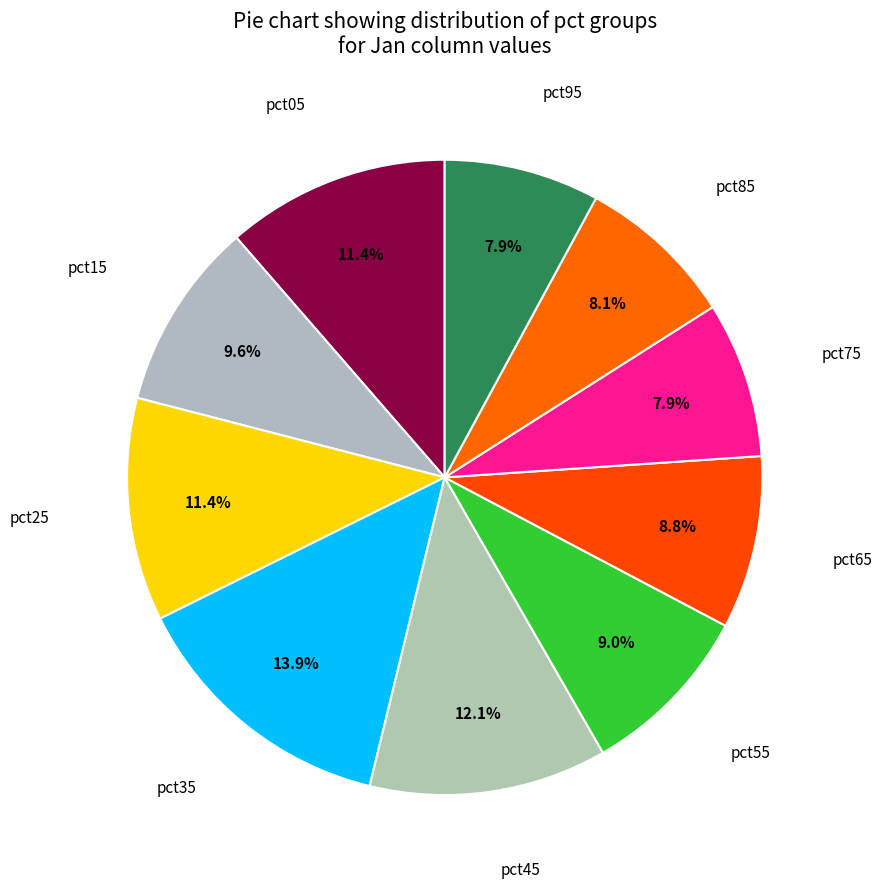

How many segments does this pie chart have?

10